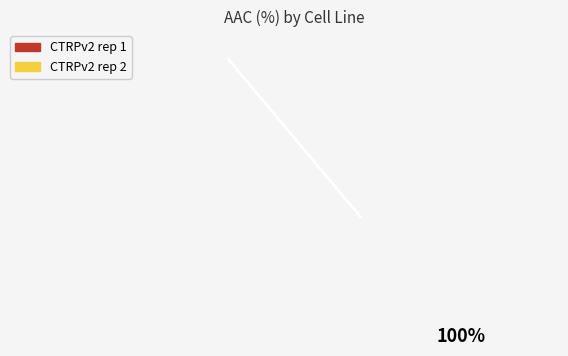

Is there any slice that represents more than half of the pie?

Yes